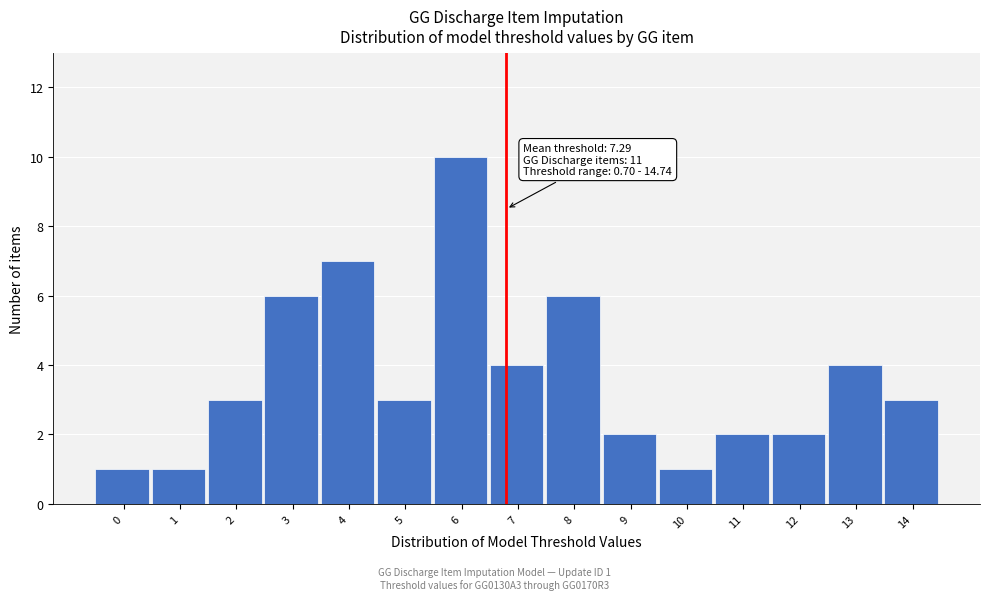

Reading right to left, transcribe all the data shown in this chart.

14=3	13=4	12=2	11=2	10=1	9=2	8=6	7=4	6=10	5=3	4=7	3=6	2=3	1=1	0=1